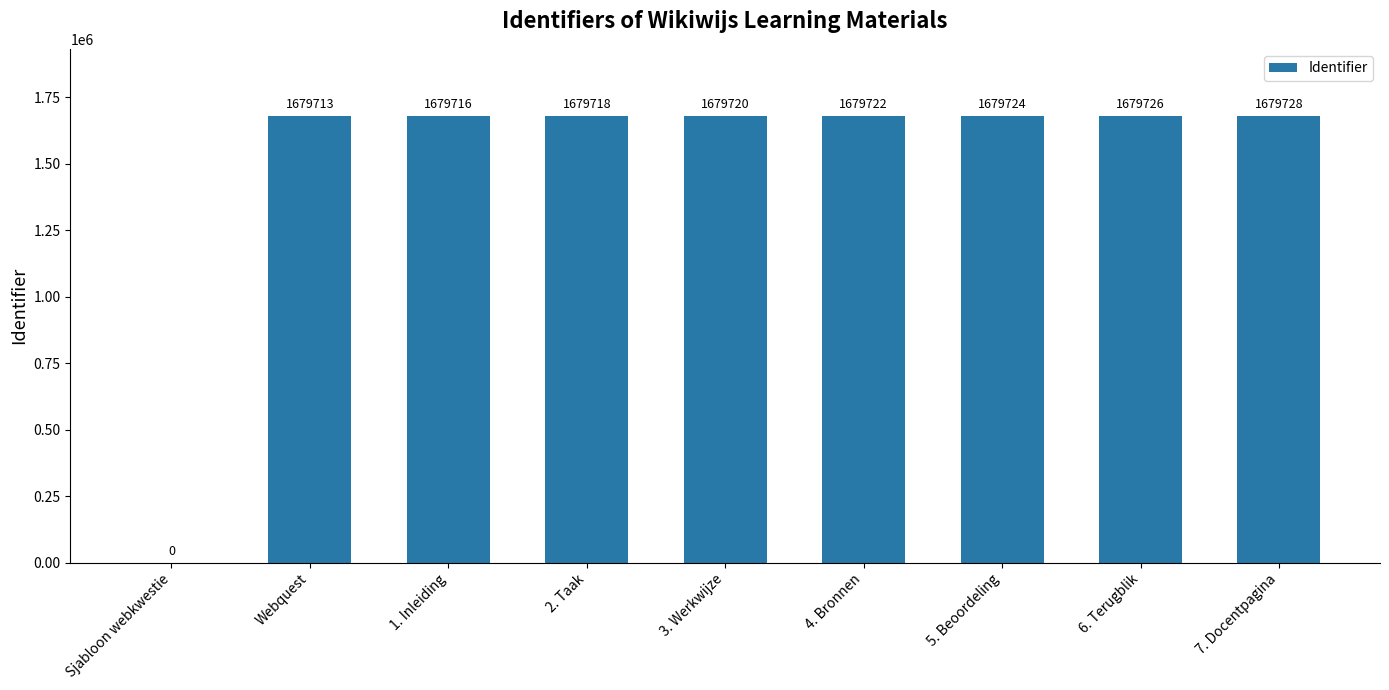

Read the value at Webquest, to the nearest 100.

1679700